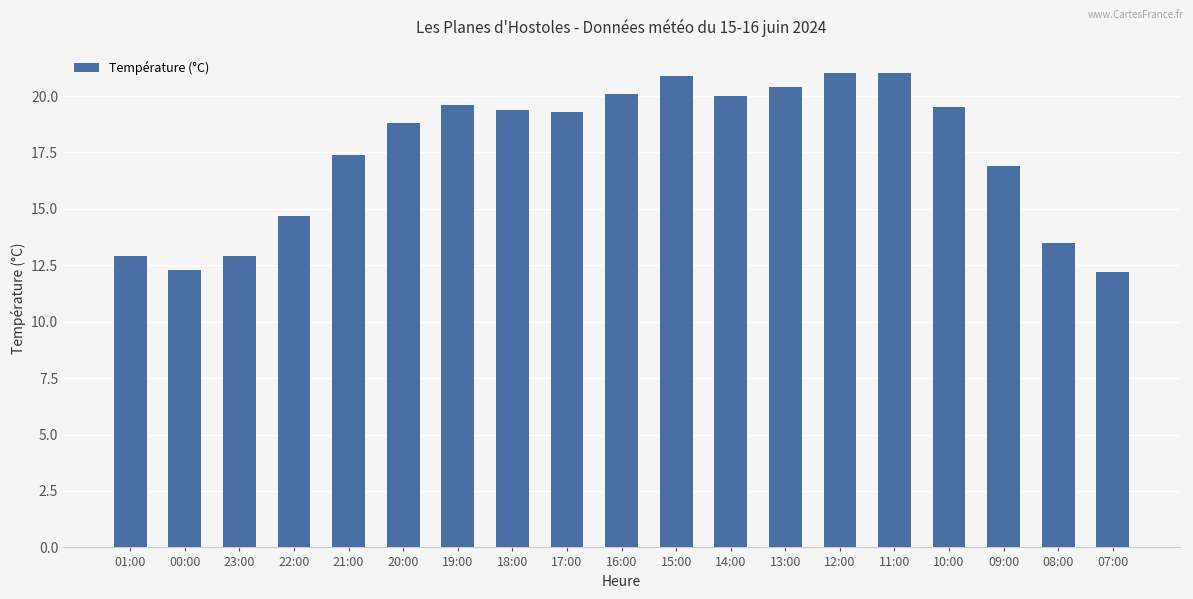

What is the label of the 6th bar from the left?

20:00